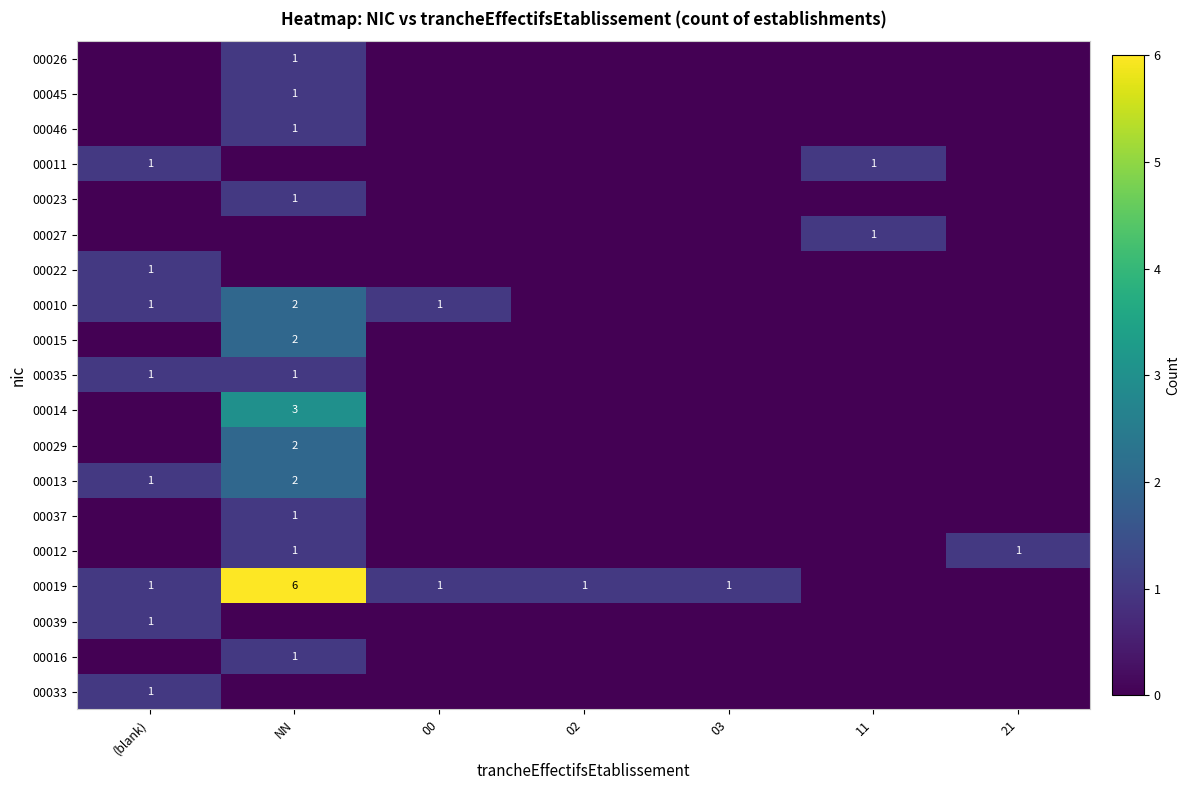

Is it true that 00045 equals 0 at NN?

False